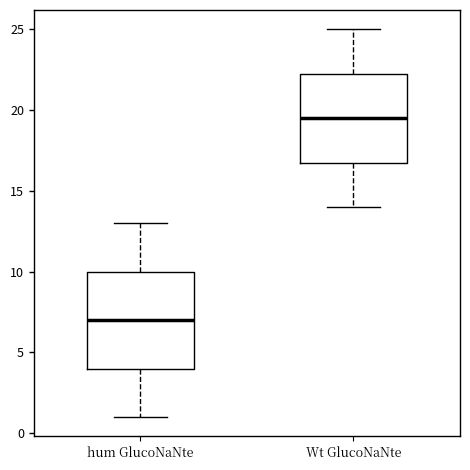

Where is the upper edge of the box for hum GlucoNaNte on the y-axis? The values are not printed on the chart, so give them approximately, as read against the axis.

10.0